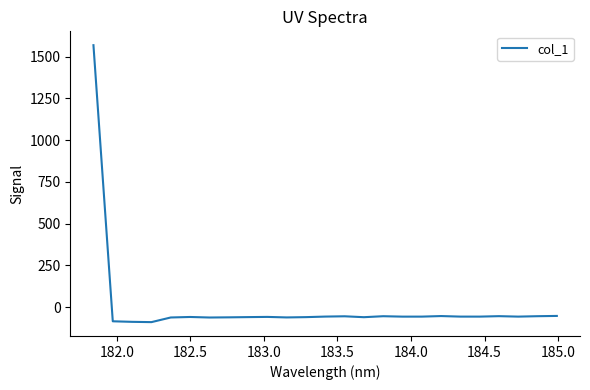

How many lines are shown in the chart?

1